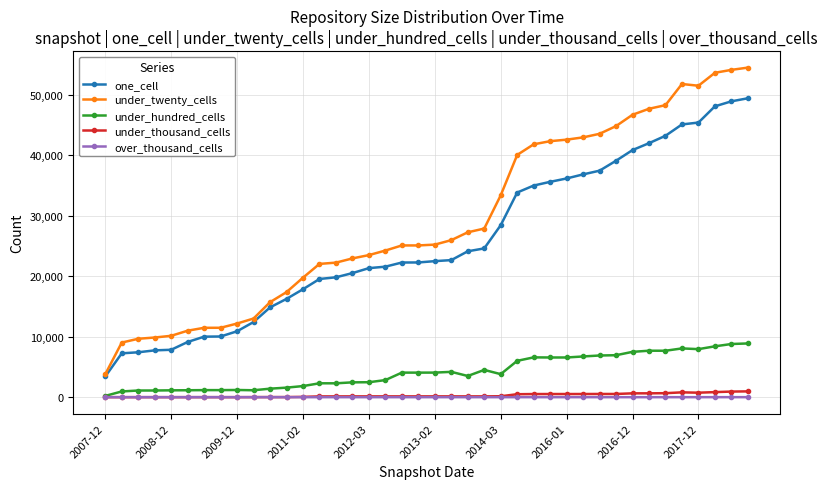

What are all the series names shown in the legend?

one_cell, under_twenty_cells, under_hundred_cells, under_thousand_cells, over_thousand_cells